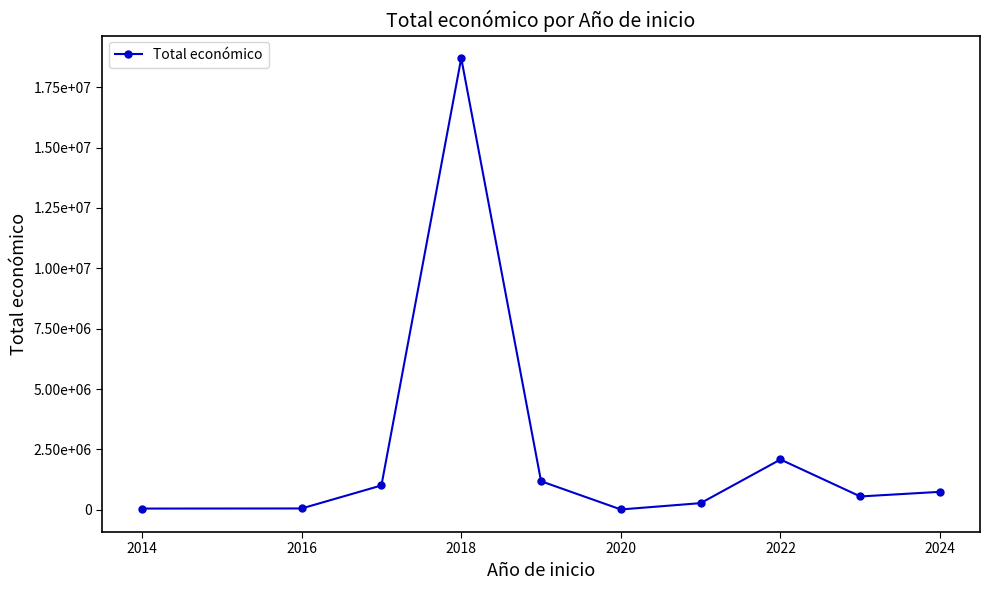

Does the chart have visible grid lines?

No